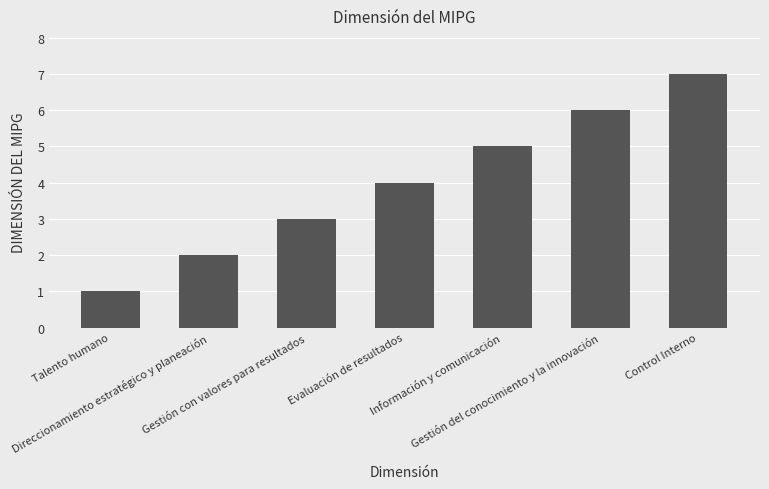

What is the greatest value displayed?

7